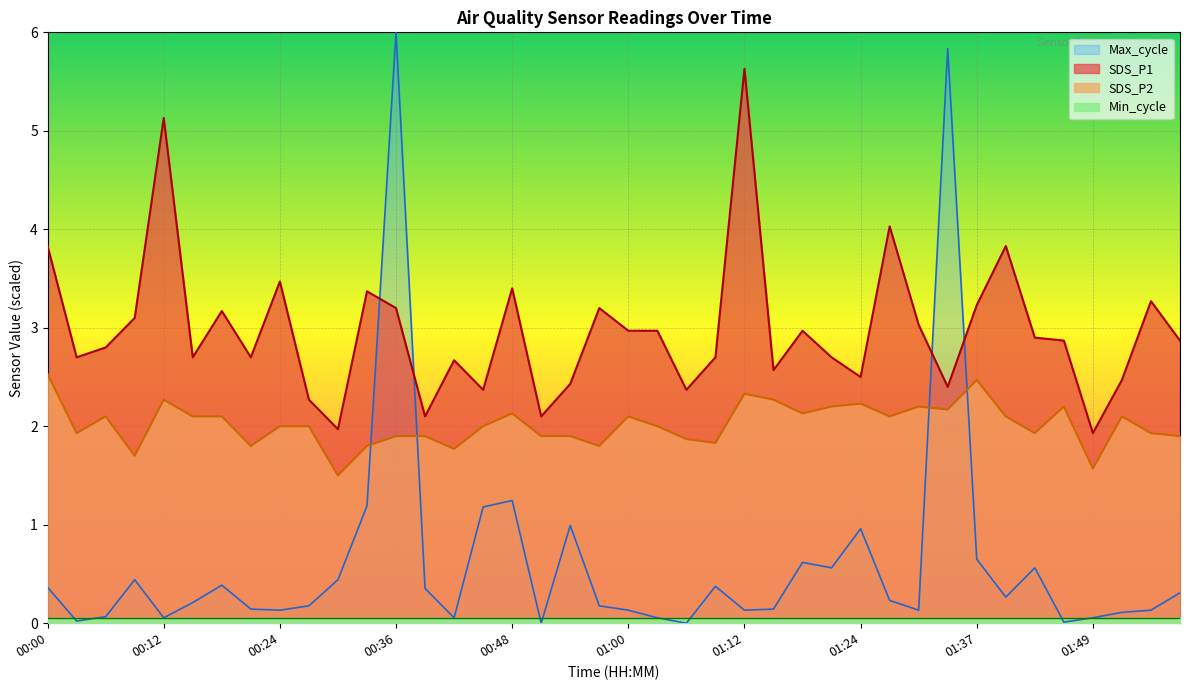

How many interior local peaks does the SDS_P2 series have?

10